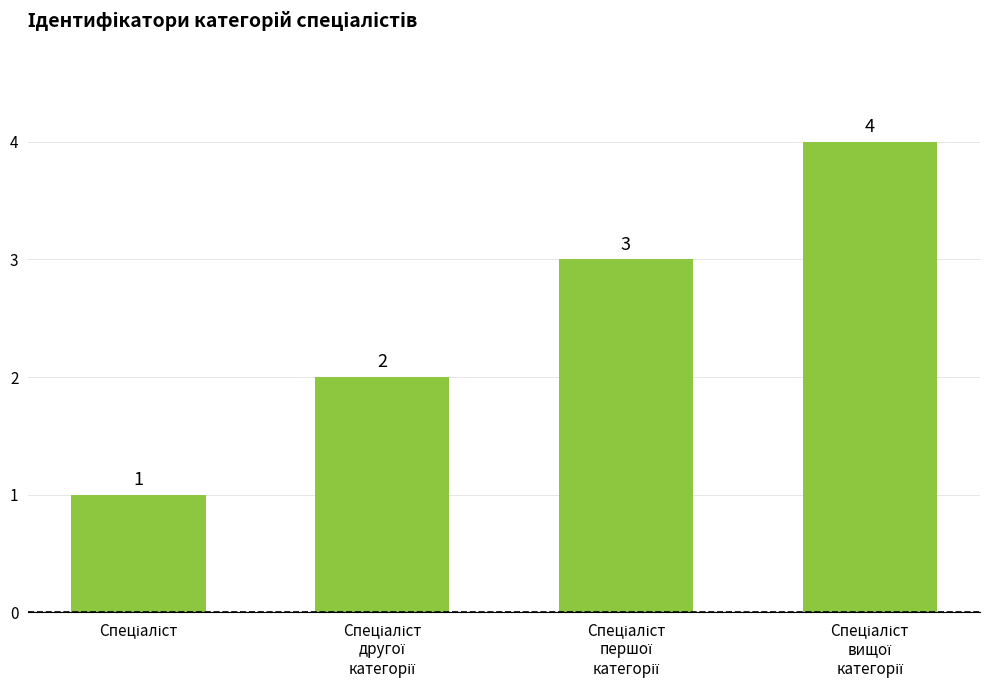

What is the value of the 3rd bar from the left?

3